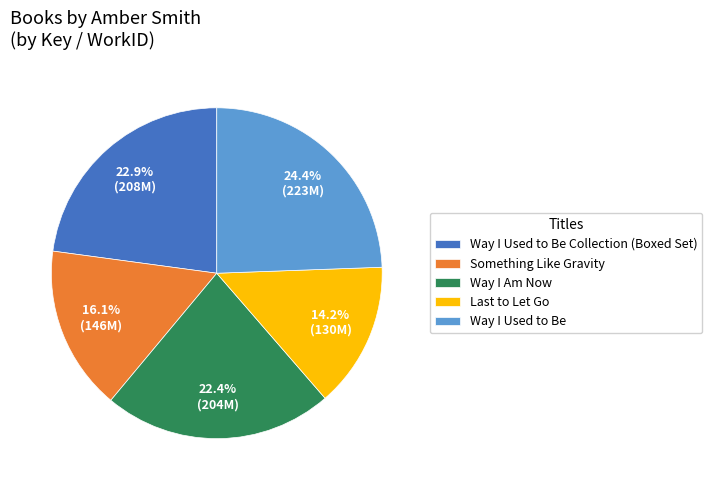

Is the sum of Way I Used to Be and Way I Used to Be Collection (Boxed Set) greater than half?

No